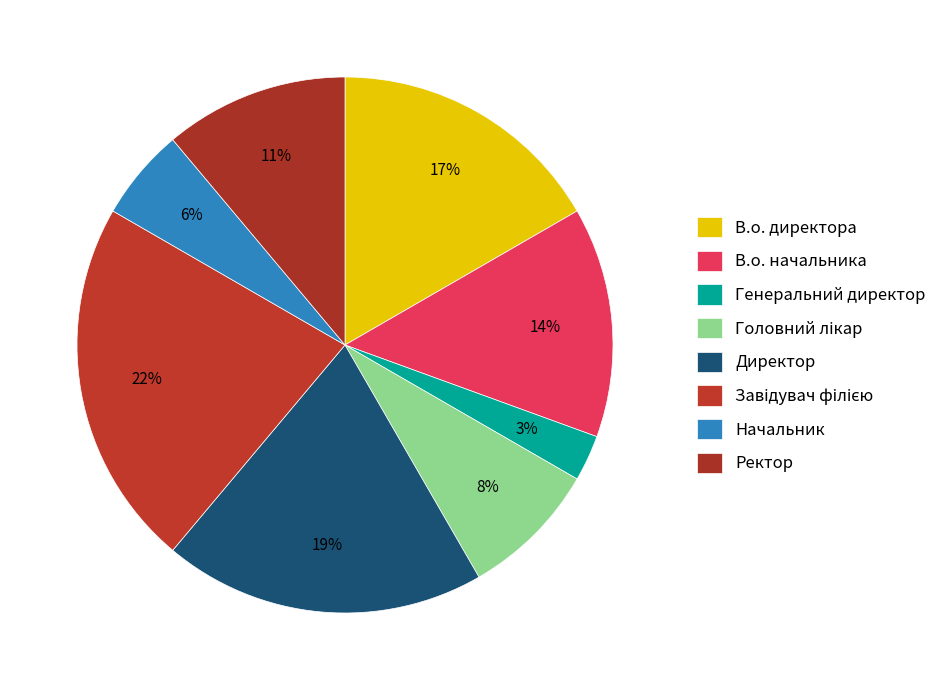

Do В.о. начальника and В.о. директора together represent more than half of the pie?

No